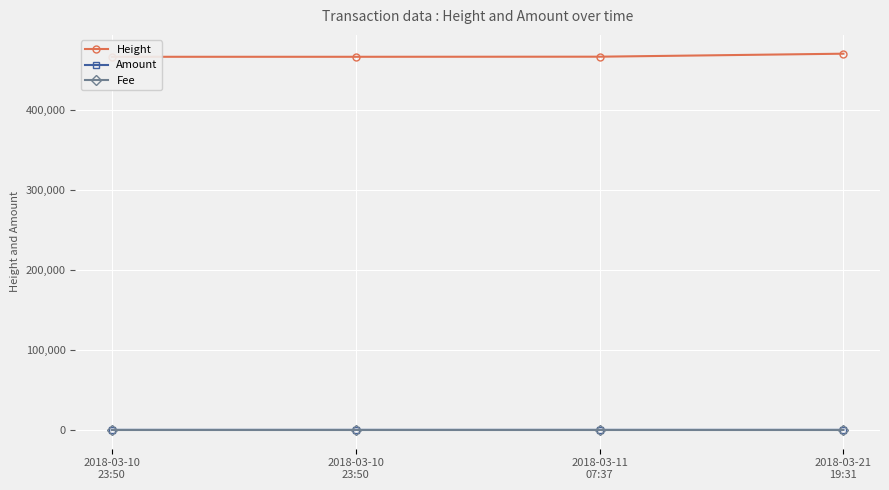

True or false: Fee has more than 0 interior local peaks.

False